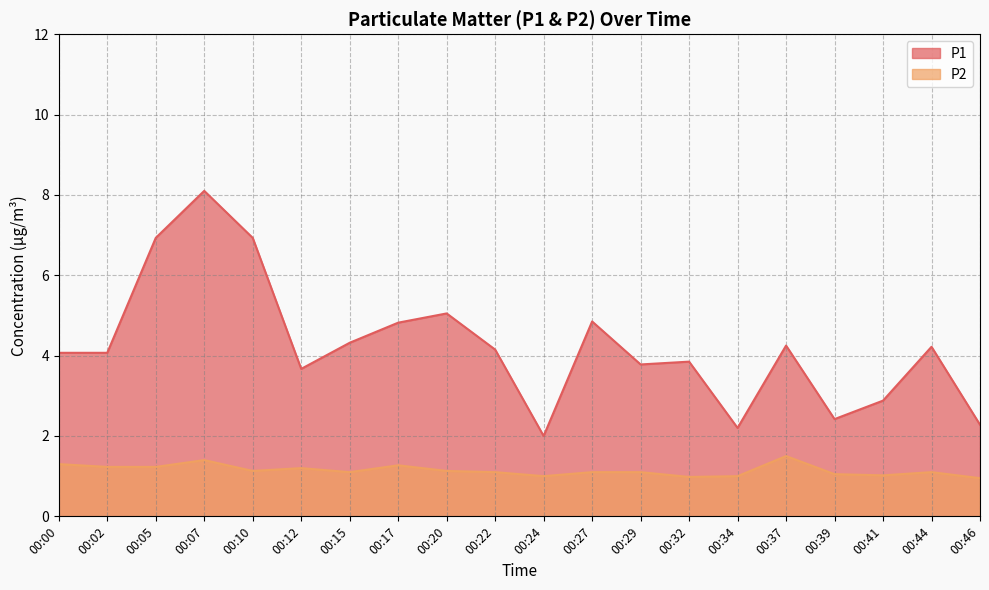

Where is the first local maximum for P2?

00:07